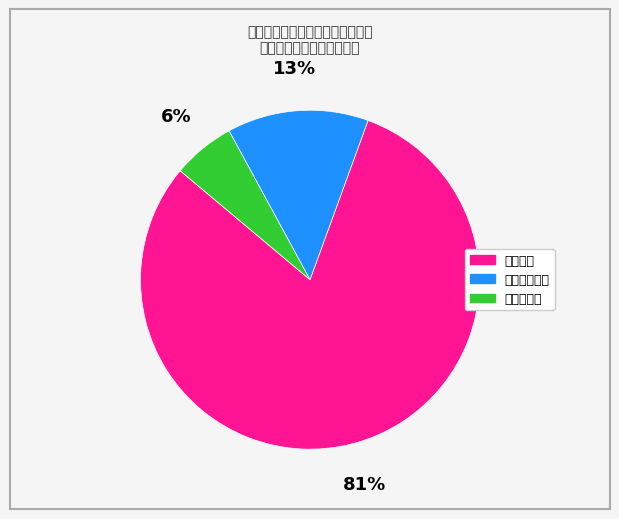

Which has a higher value, 社会保障缴费 or 住房公积金?

社会保障缴费